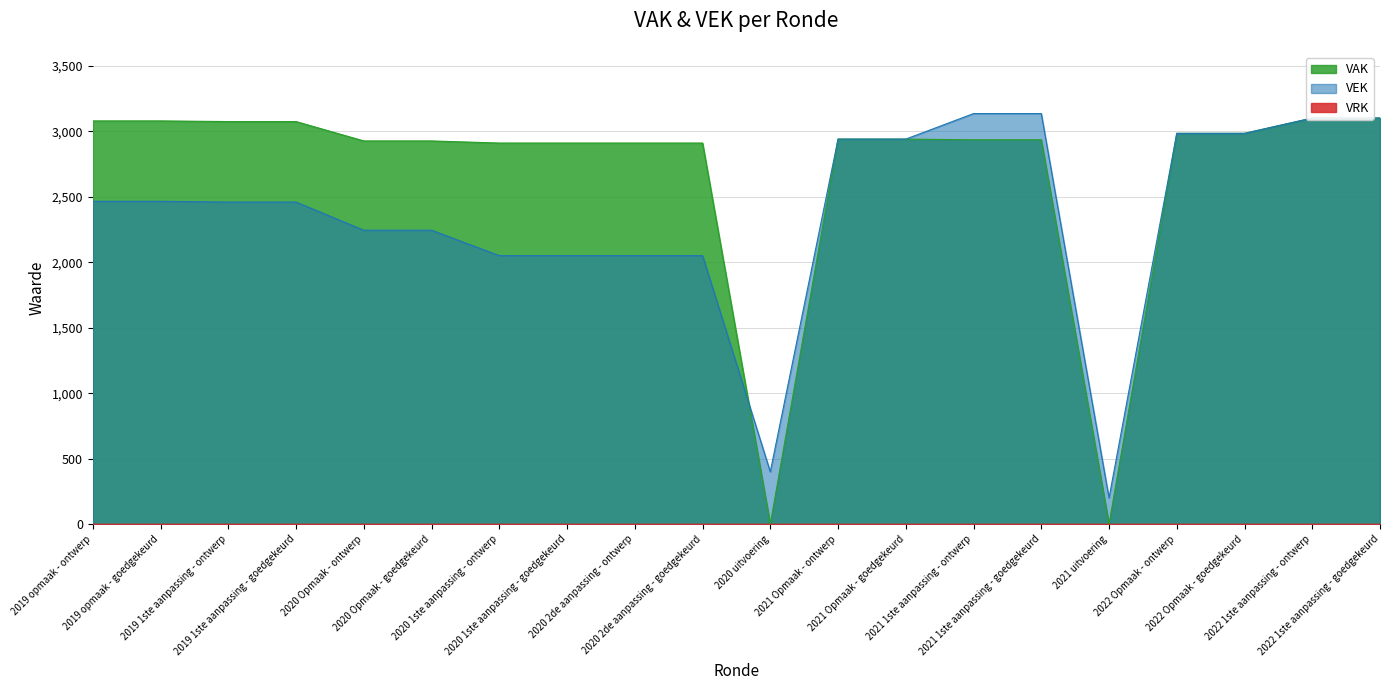

At which label does VEK first exceed 2466?

2021 Opmaak - ontwerp